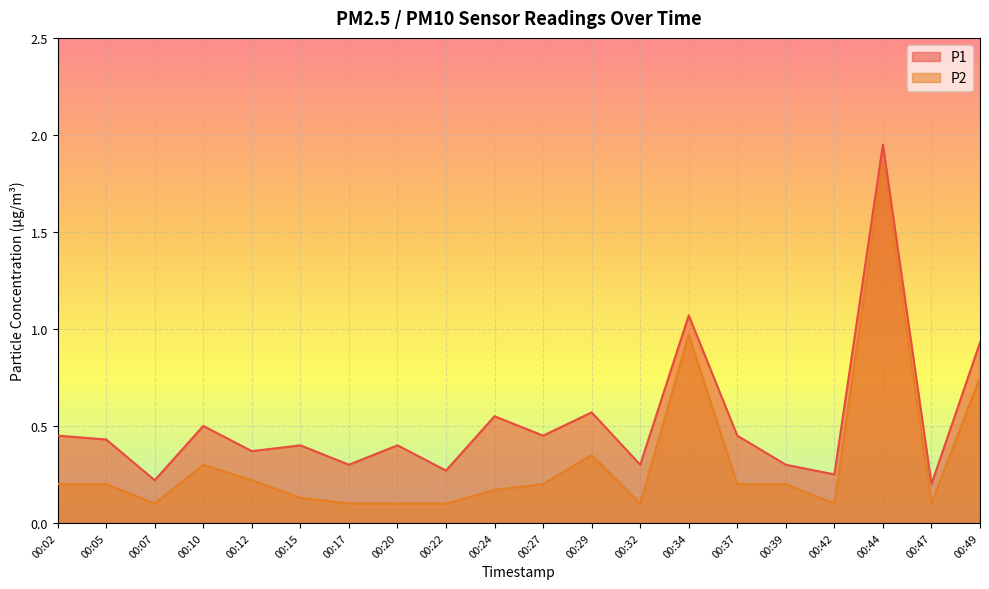

True or false: P2 and P1 intersect in this chart.

False